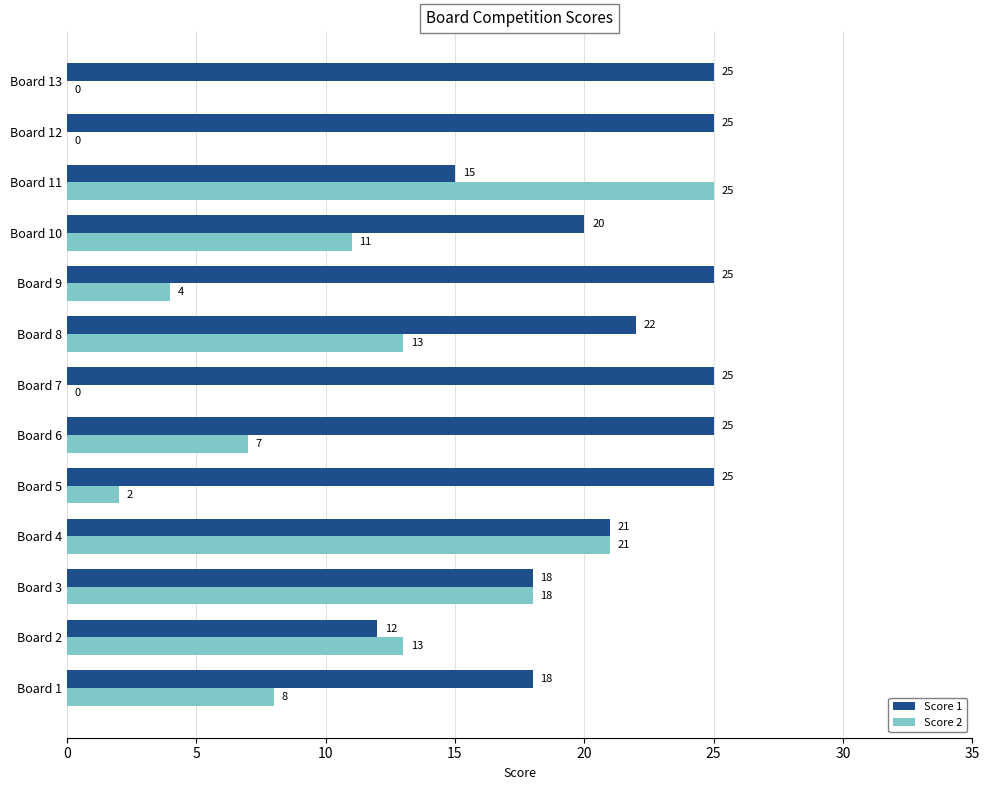

True or false: Score 1 has a value of 7 at Board 11.

False